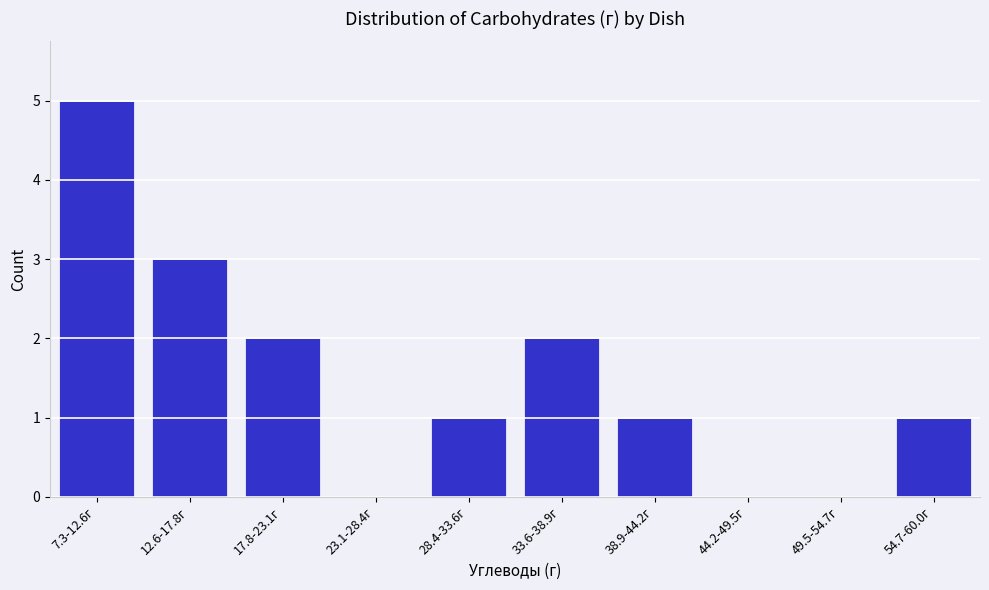

Reading right to left, what are all the values shown in this chart?

54.7-60.0г=1	49.5-54.7г=0	44.2-49.5г=0	38.9-44.2г=1	33.6-38.9г=2	28.4-33.6г=1	23.1-28.4г=0	17.8-23.1г=2	12.6-17.8г=3	7.3-12.6г=5